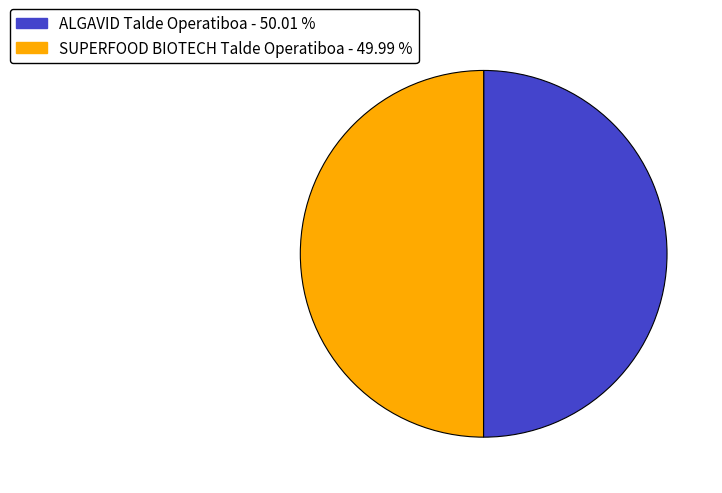

Approximately how many times larger is the value at SUPERFOOD BIOTECH Talde Operatiboa compared to ALGAVID Talde Operatiboa?

1.0